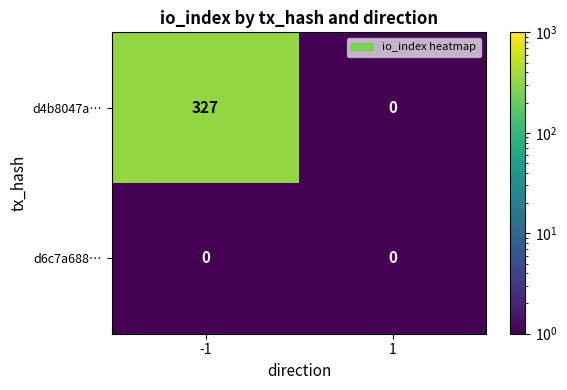

Rank the series by their maximum value, from highest to lowest.

d4b8047a…, d6c7a688…